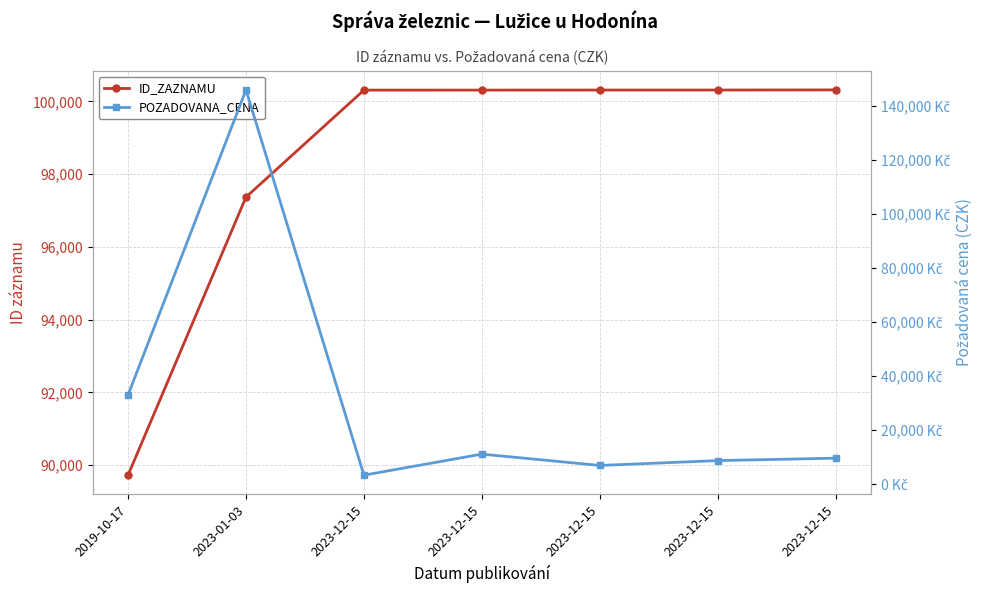

What is the minimum value for POZADOVANA_CENA?

3300